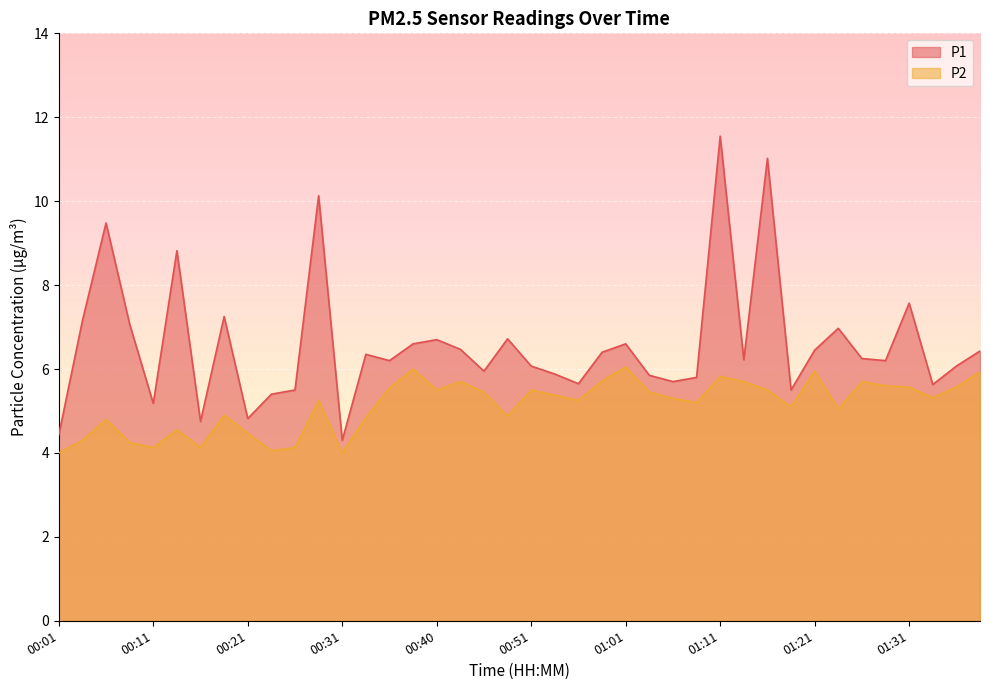

What are all the series names shown in the legend?

P1, P2